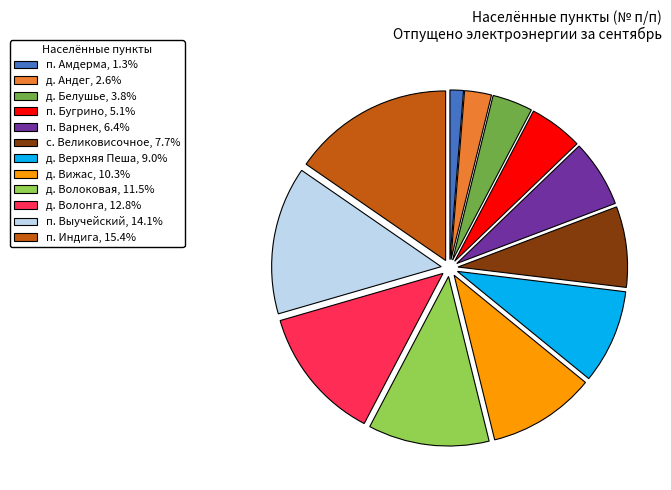

Does д. Волоковая represent more than half of the total?

No